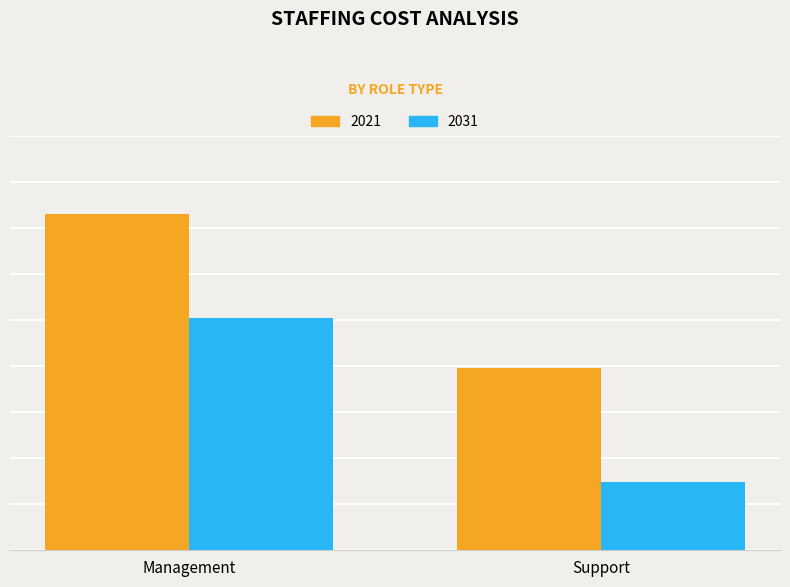

What are all the series names shown in the legend?

2021, 2031